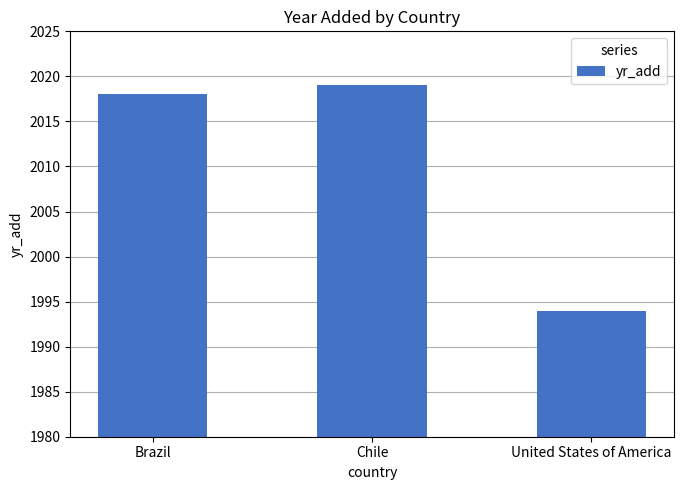

The value at Chile is 2019. True or false?

True